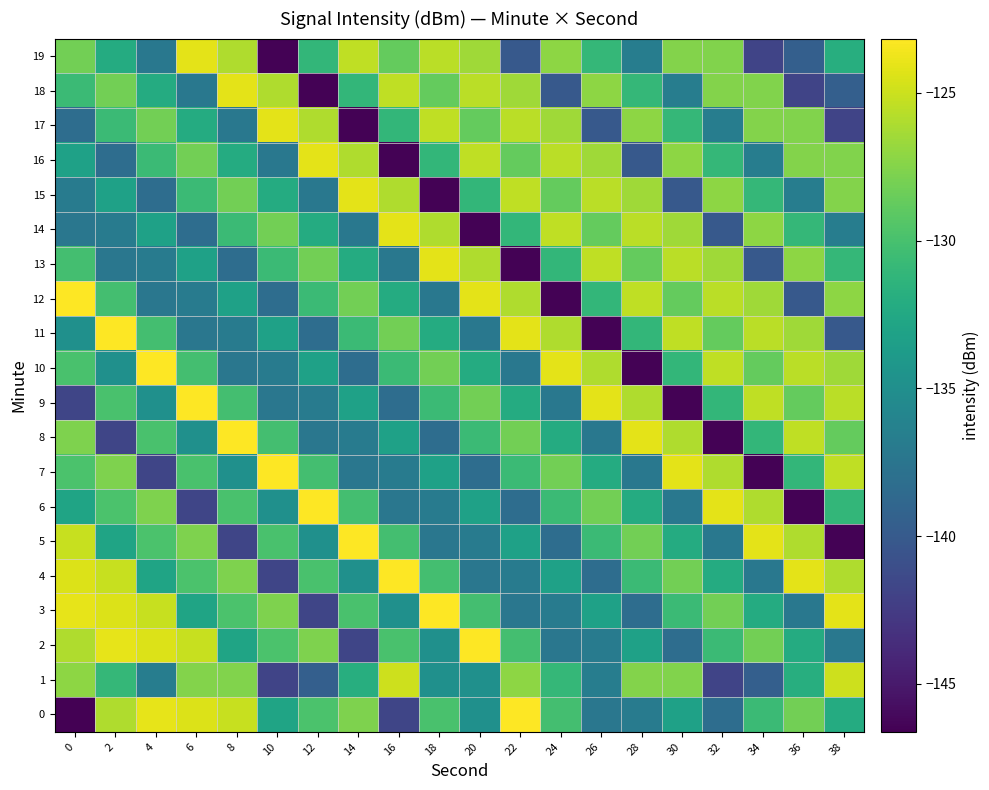

Rank the series by their maximum value, from highest to lowest.

0, 2, 3, 4, 5, 6, 7, 8, 9, 10, 11, 12, 13, 14, 15, 16, 17, 18, 19, 1